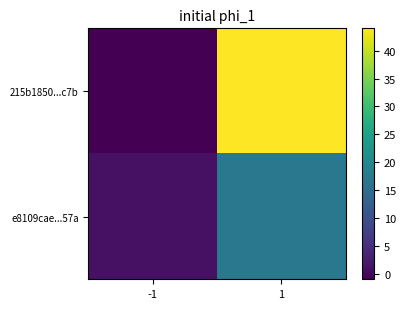

At which category is the sum across all series the highest?

1